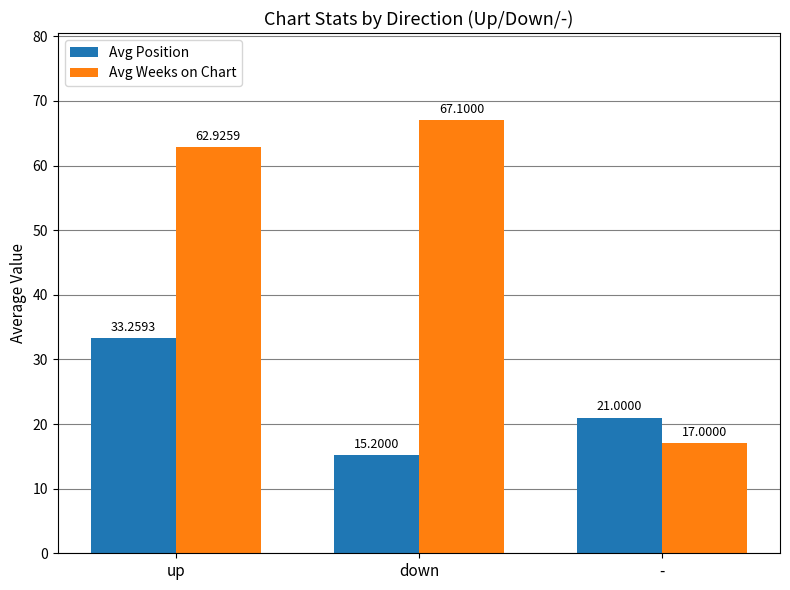

At which category is the sum across all series the highest?

up